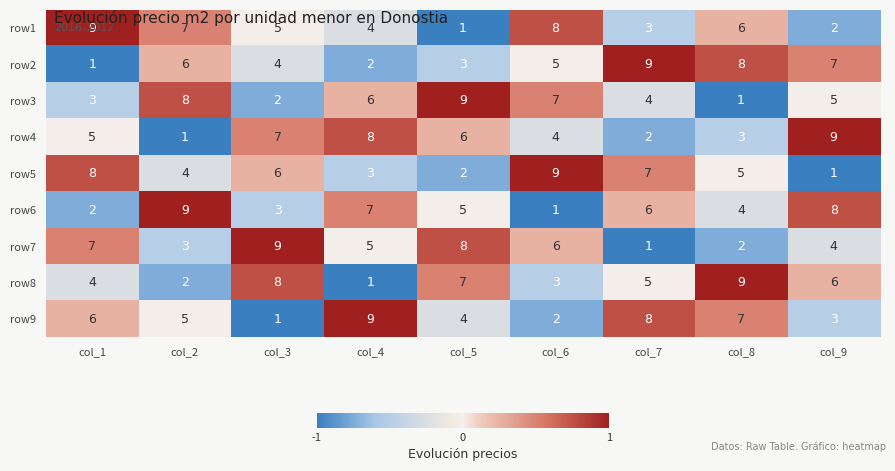

At how many categories does at least one series exceed 2?

9